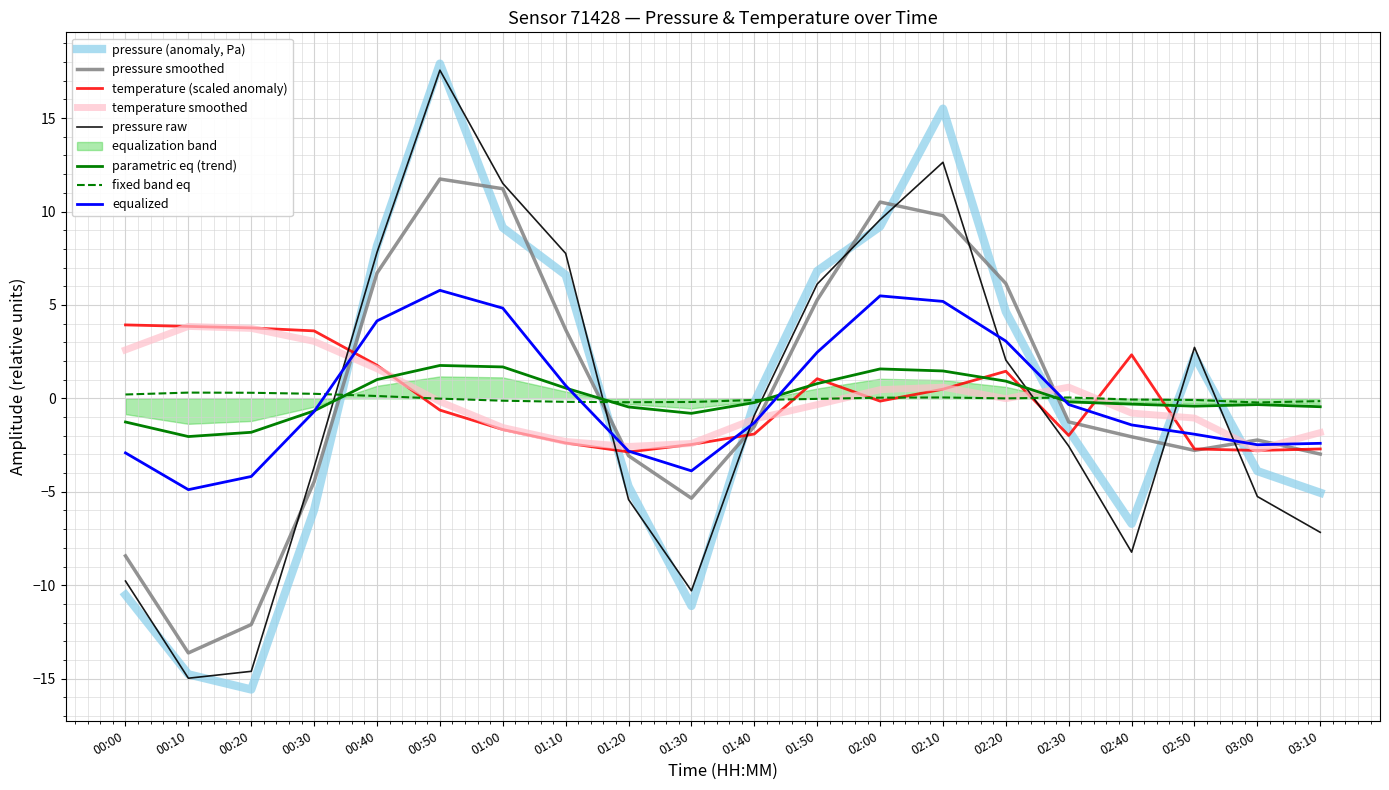

Which category has the lowest value in the pressure series?

00:20